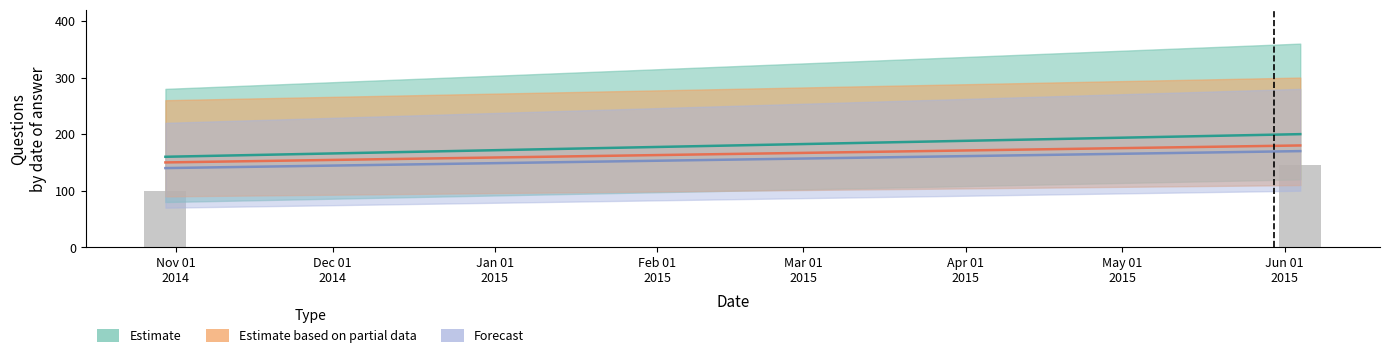

Are the bars grouped side by side (vs. stacked)?

No